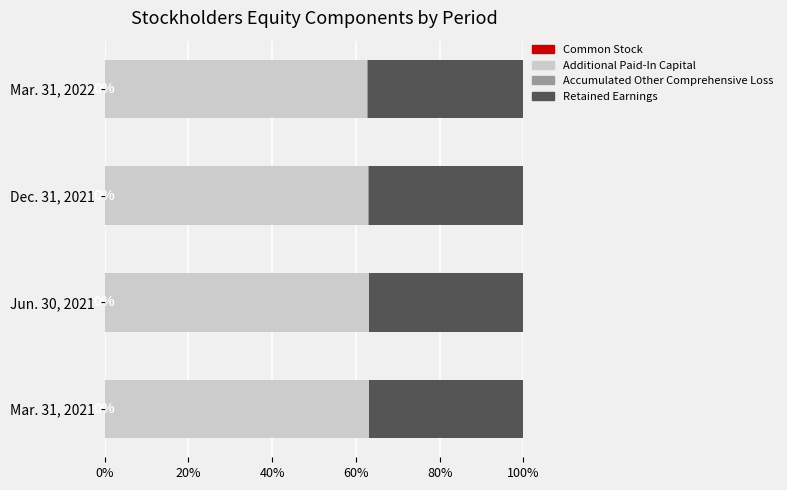

How many Additional Paid-In Capital values are between 62 and 63?

2